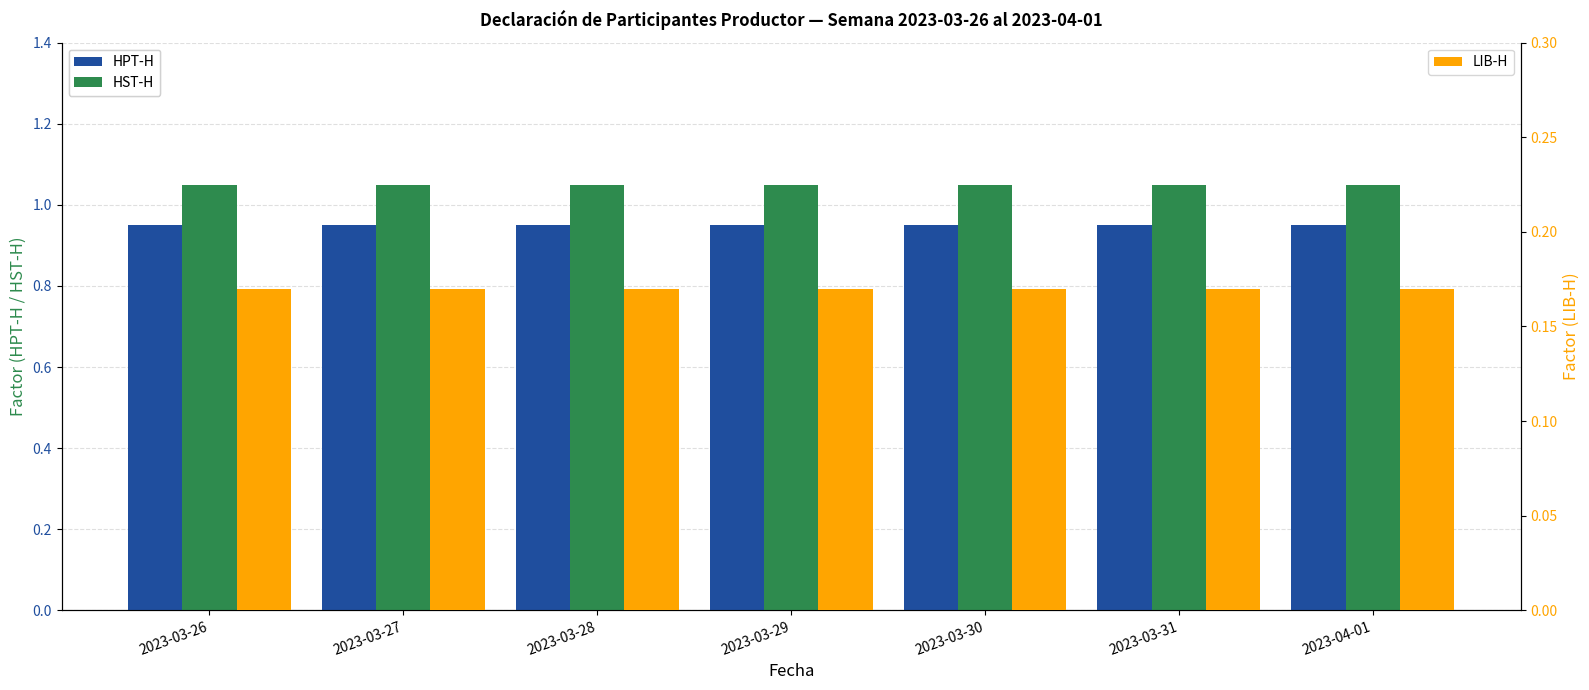

At 2023-03-29, list the series in order from largest to smallest.

HST-H, HPT-H, LIB-H